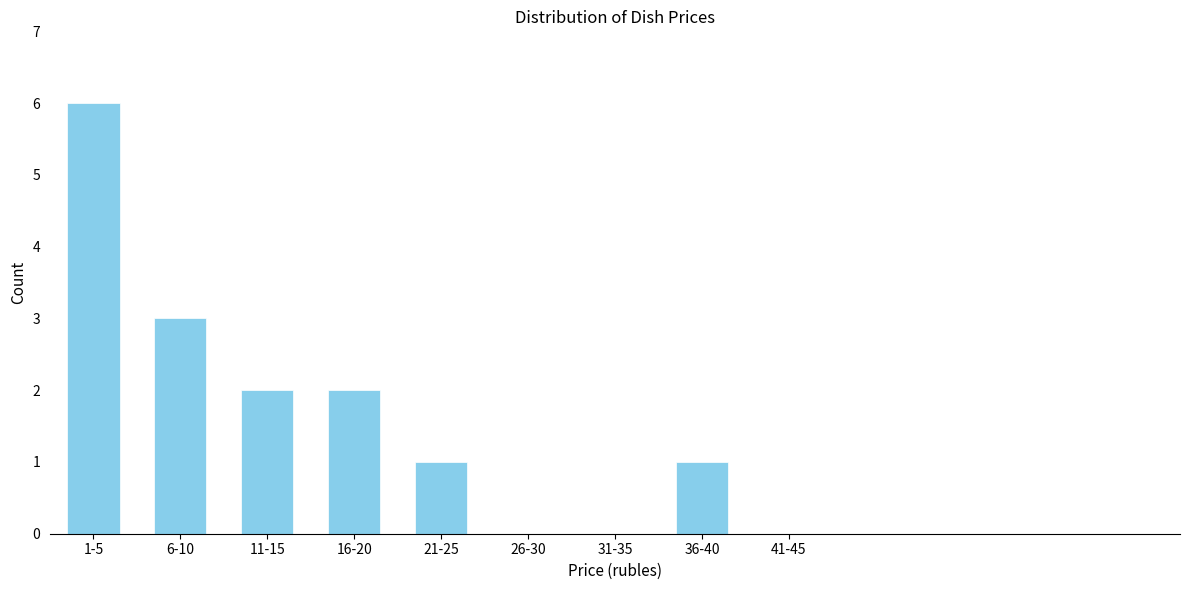

Reading left to right, list all the values displayed in this chart.

1-5=6	6-10=3	11-15=2	16-20=2	21-25=1	26-30=0	31-35=0	36-40=1	41-45=0